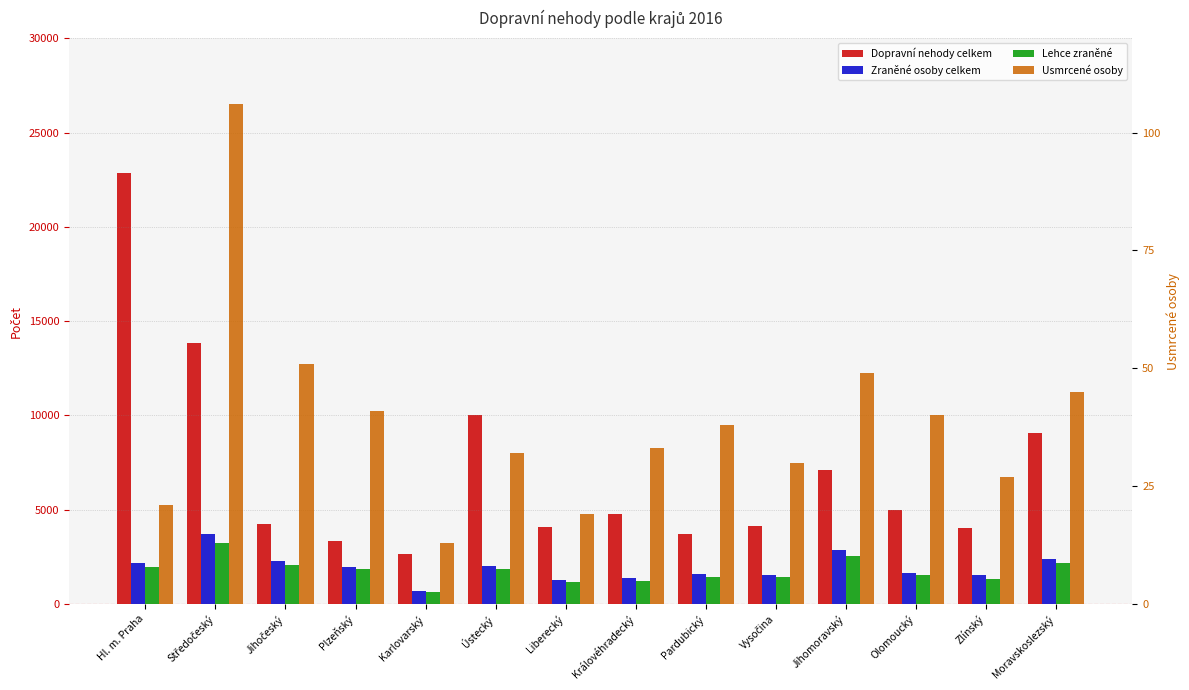

What is the greatest value displayed?

22876